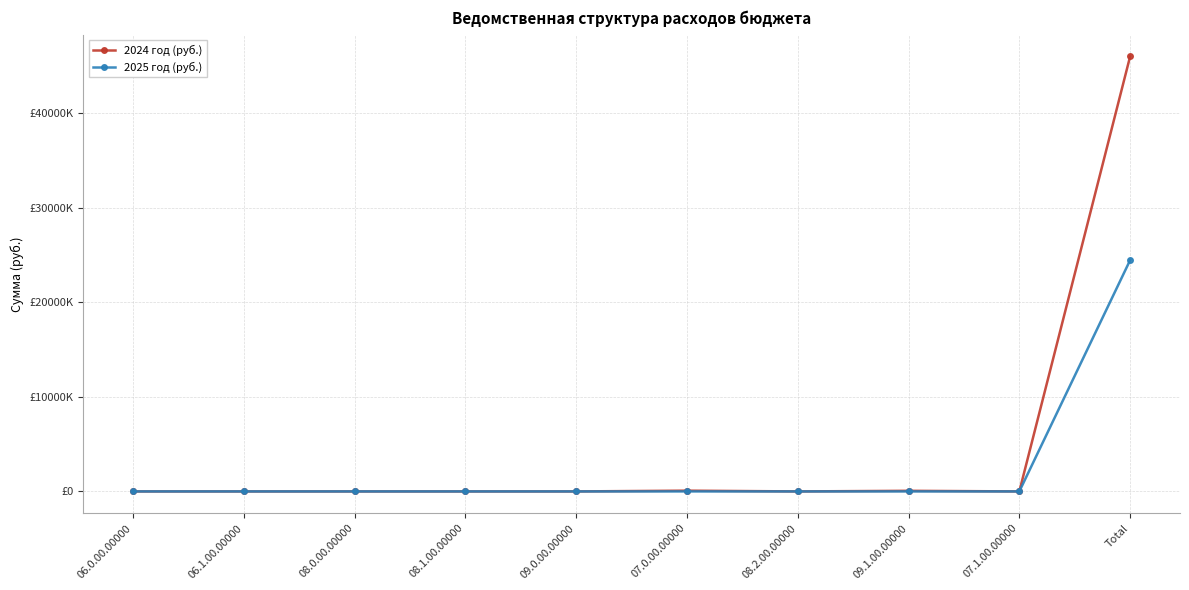

What is the difference between the second highest and second lowest values in the 2024 год (руб.) series?

80000